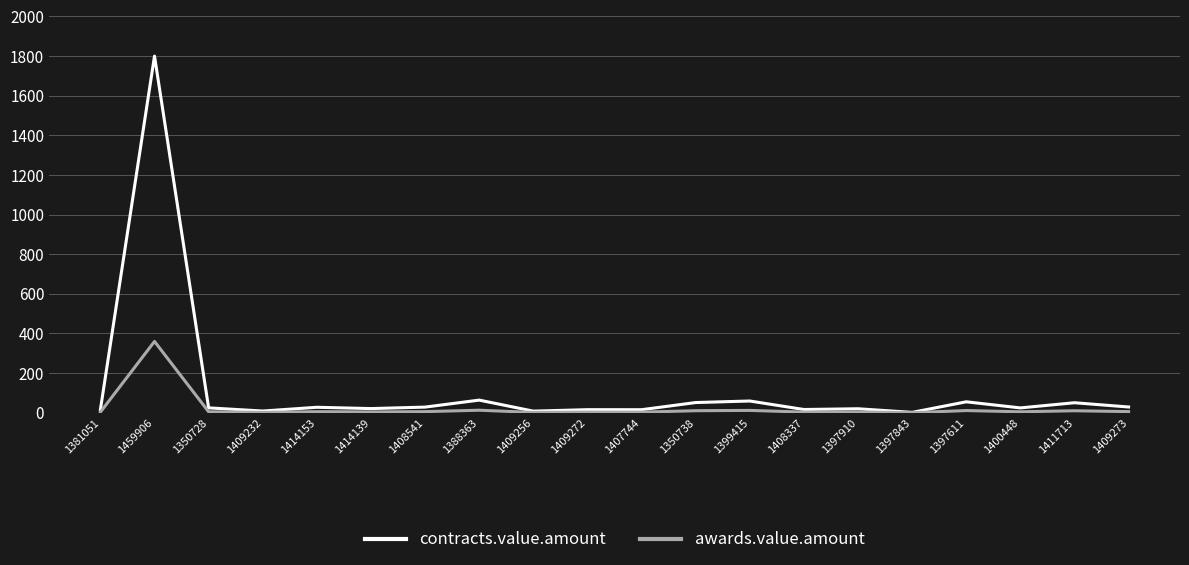

At which label does contracts.value.amount first exceed 24?

1459906